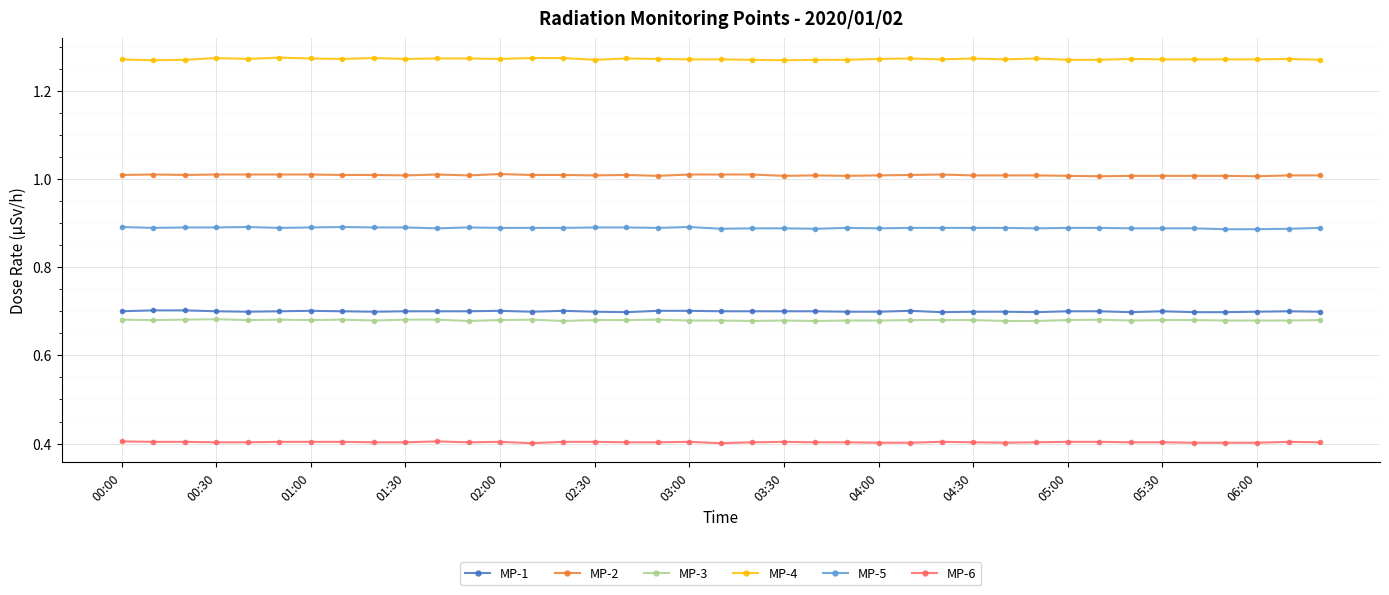

True or false: MP-6 has more than 2 interior local peaks.

True